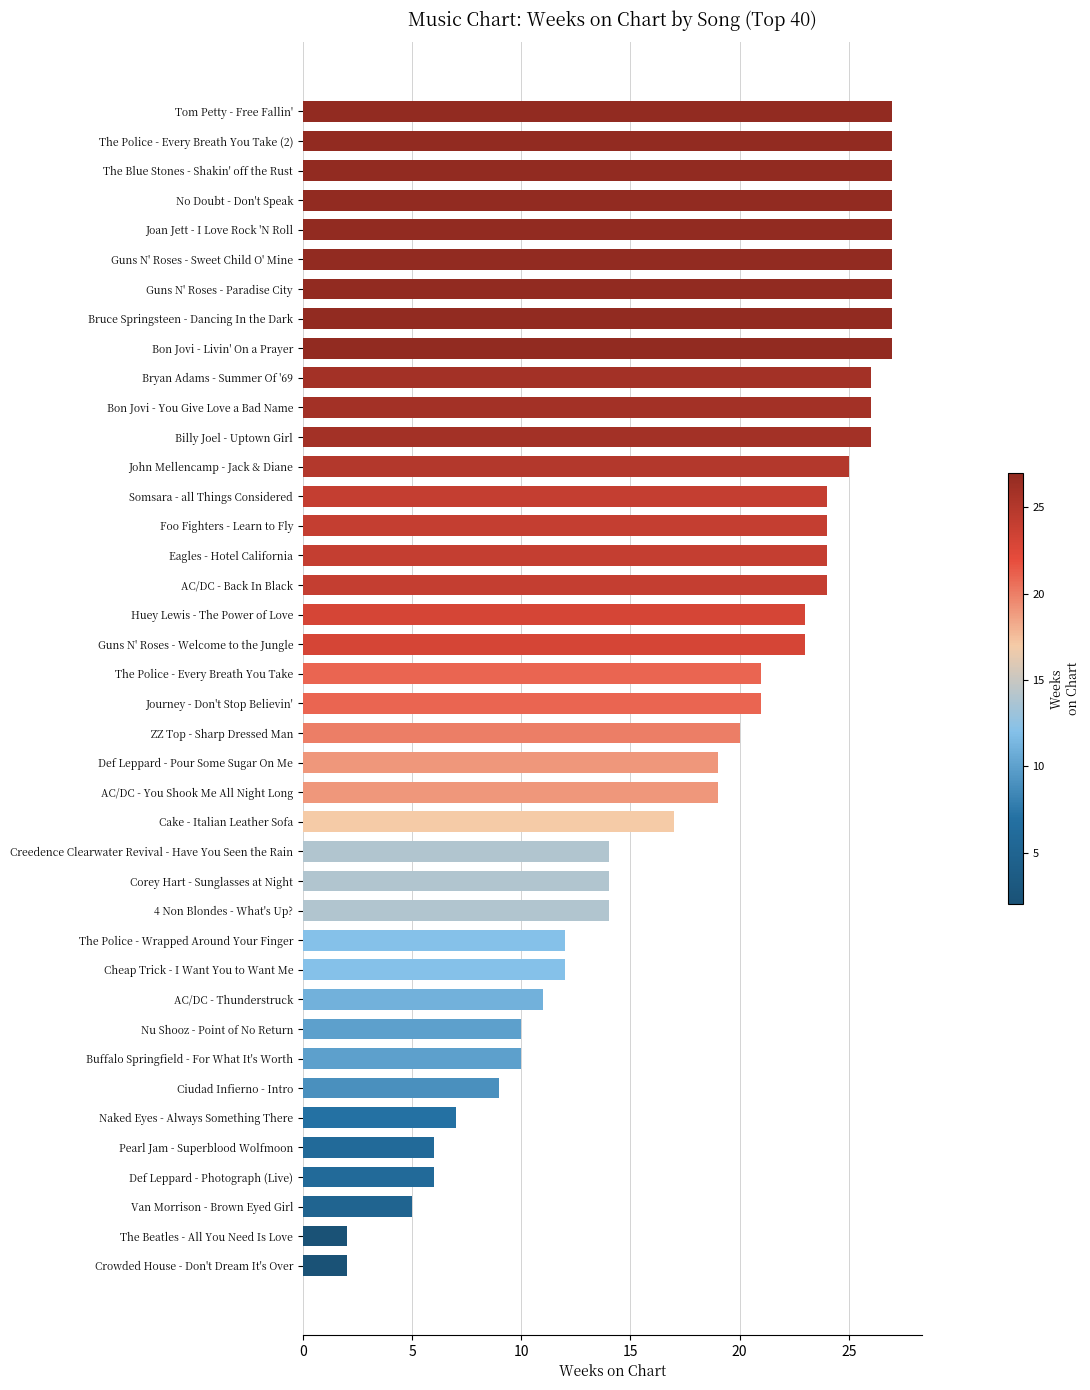

What is the maximum value shown in the chart?

27